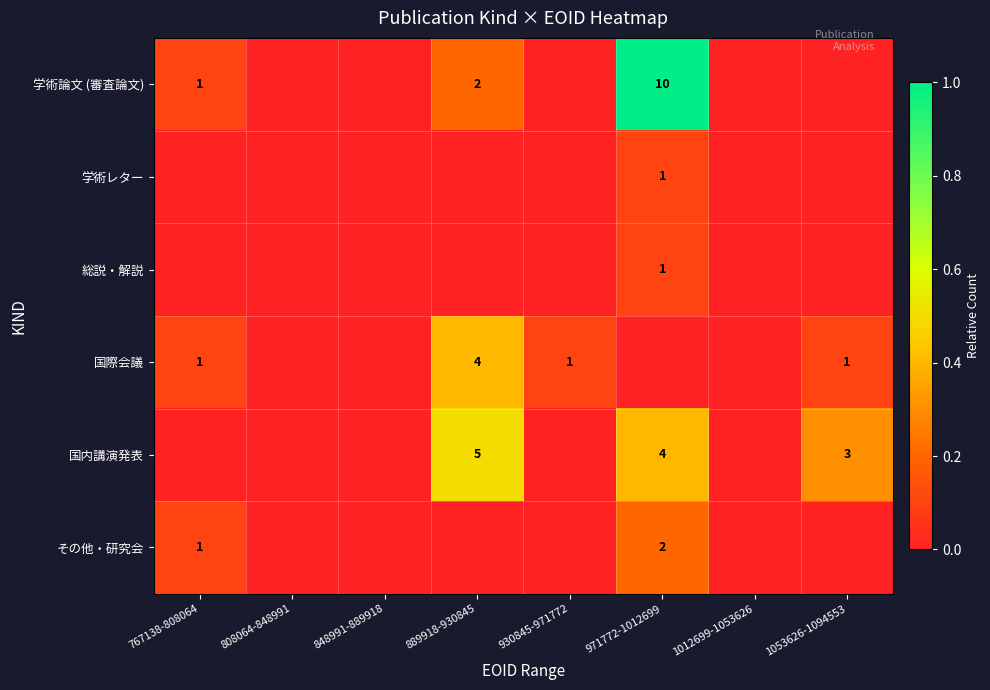

Is the value of 総説・解説 at 971772-1012699 greater than the value of 学術論文 (審査論文) at 889918-930845?

No